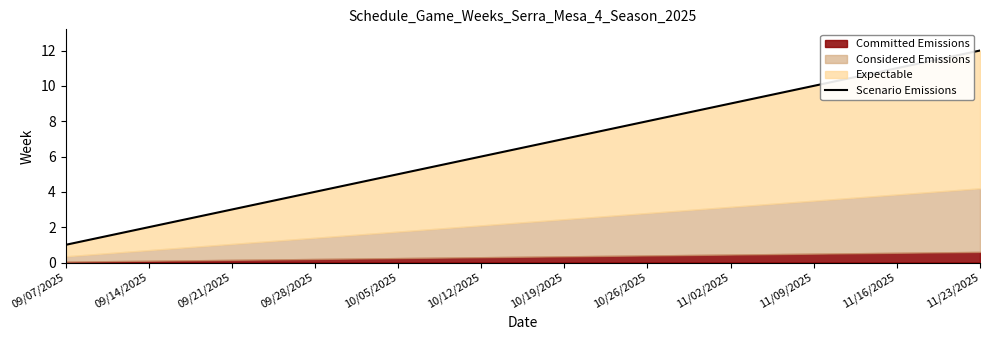

Reading left to right, what are all the values shown in this chart?

09/07/2025=1	09/14/2025=2	09/21/2025=3	09/28/2025=4	10/05/2025=5	10/12/2025=6	10/19/2025=7	10/26/2025=8	11/02/2025=9	11/09/2025=10	11/16/2025=11	11/23/2025=12